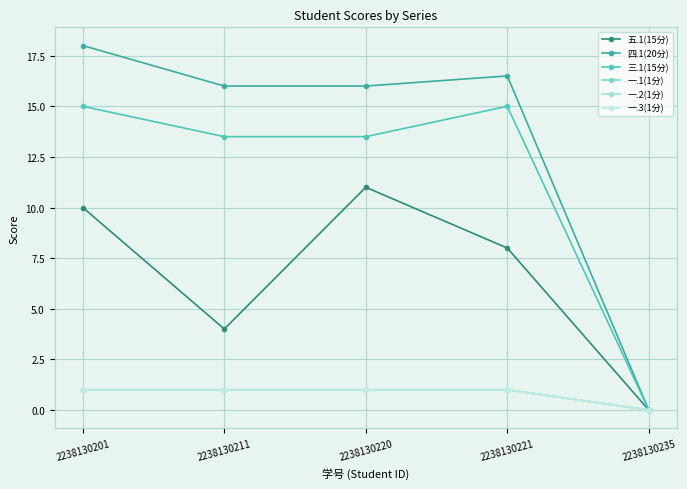

Does the chart have visible grid lines?

Yes